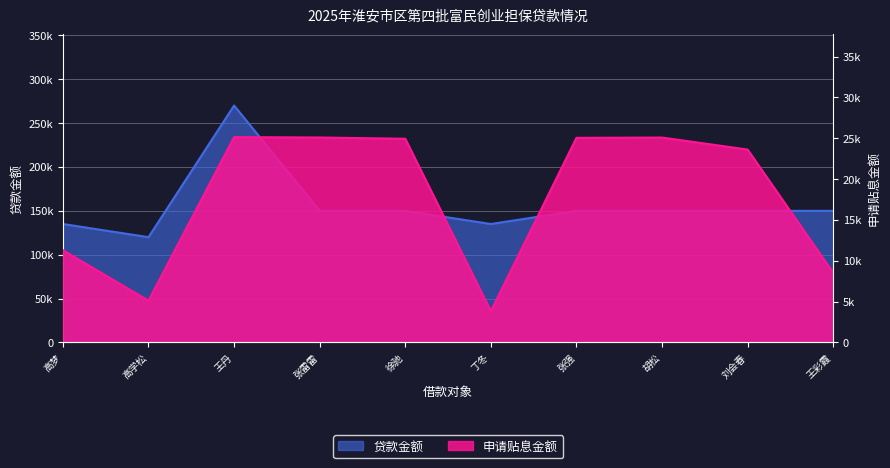

The value of 贷款金额 at 高梦 is 224461.2. True or false?

False